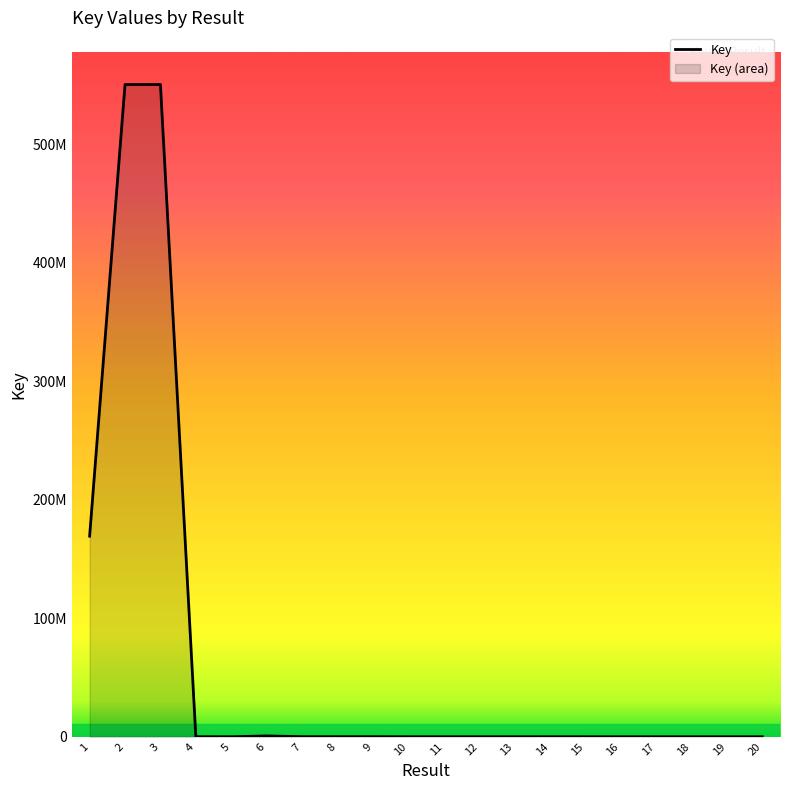

Where is the first local maximum?

2